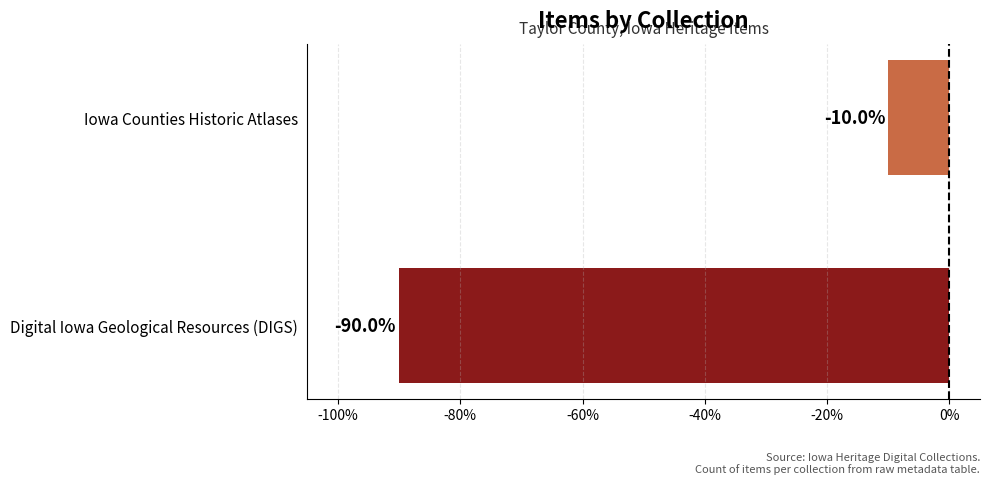

Reading top to bottom, what are all the values shown in this chart?

-10	-90